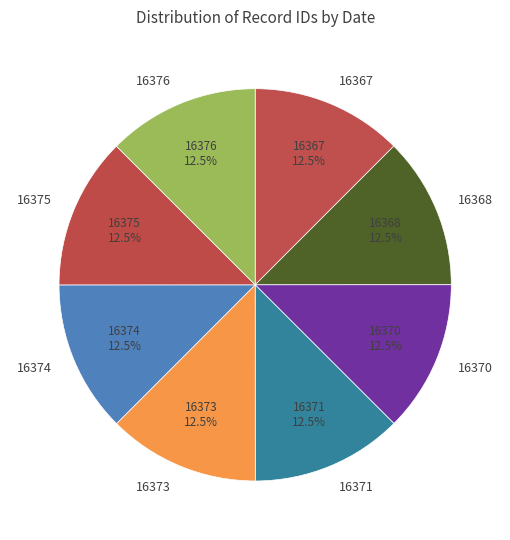

What is the total percentage of 16375 and 16376?

25.0%